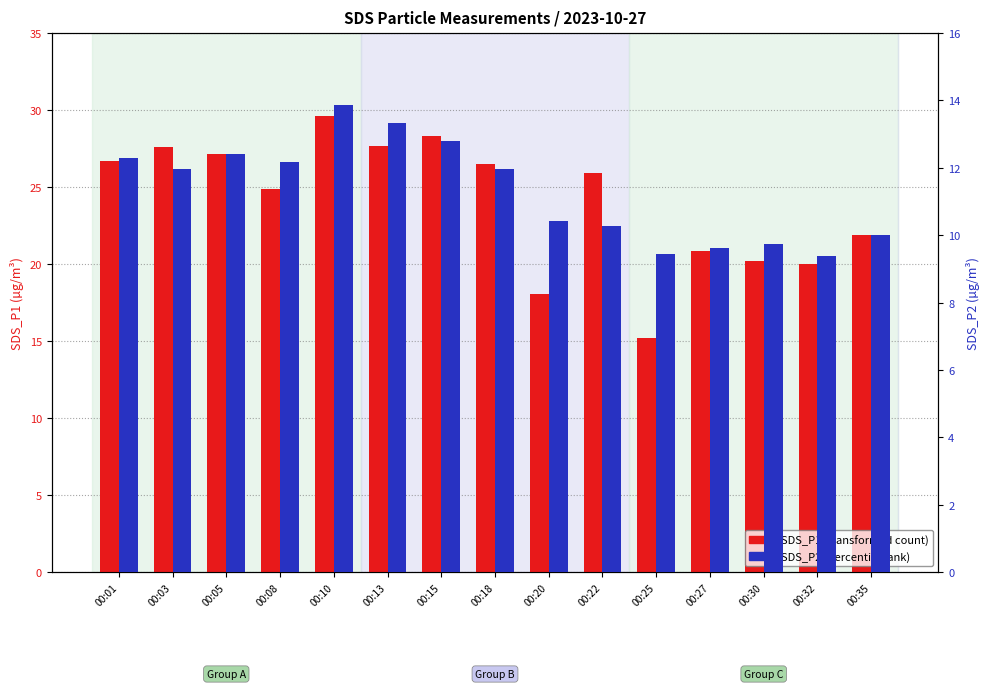

Is the value of SDS_P1 at 00:35 greater than the value of SDS_P2 at 00:05?

Yes